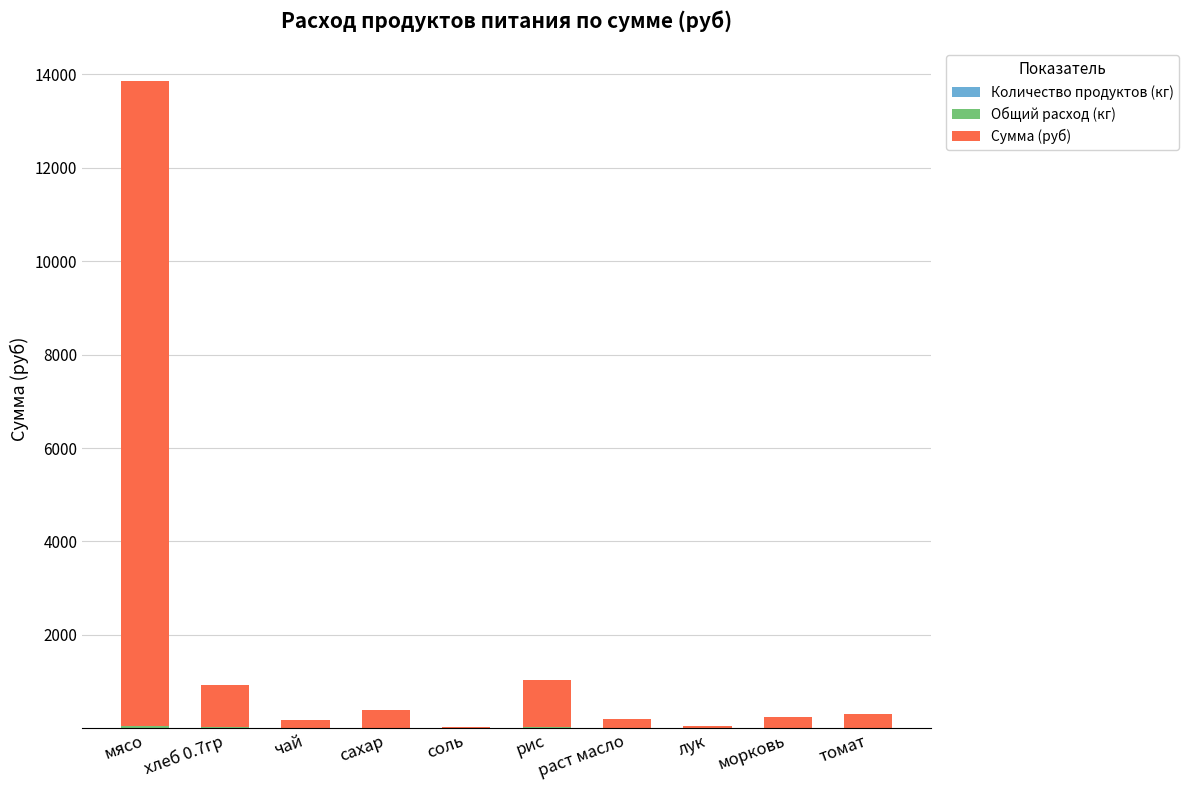

At which category is the sum across all series the highest?

мясо